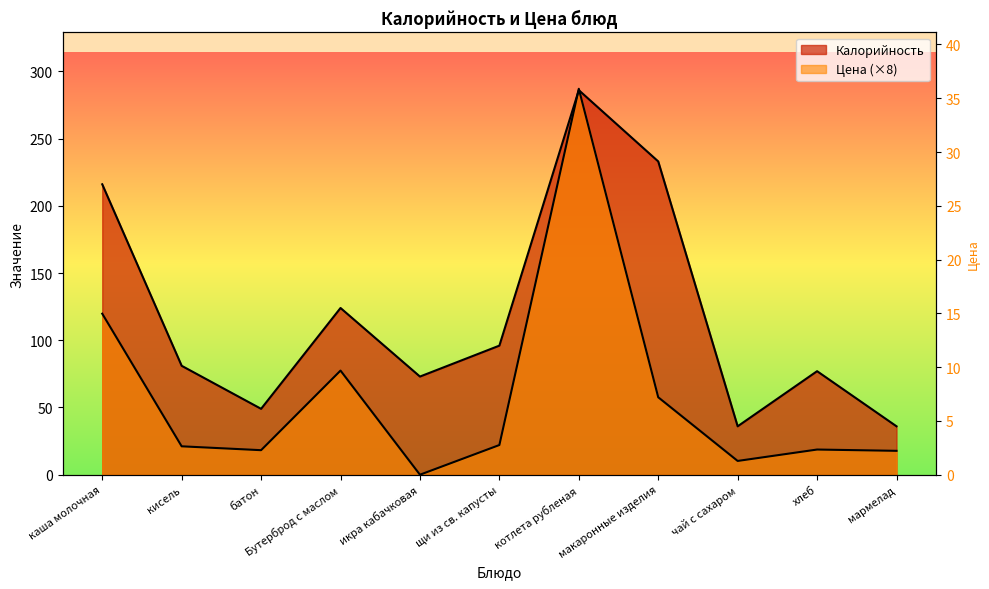

What is the spread (max minus min) of values at Бутерброд с маслом?

46.6